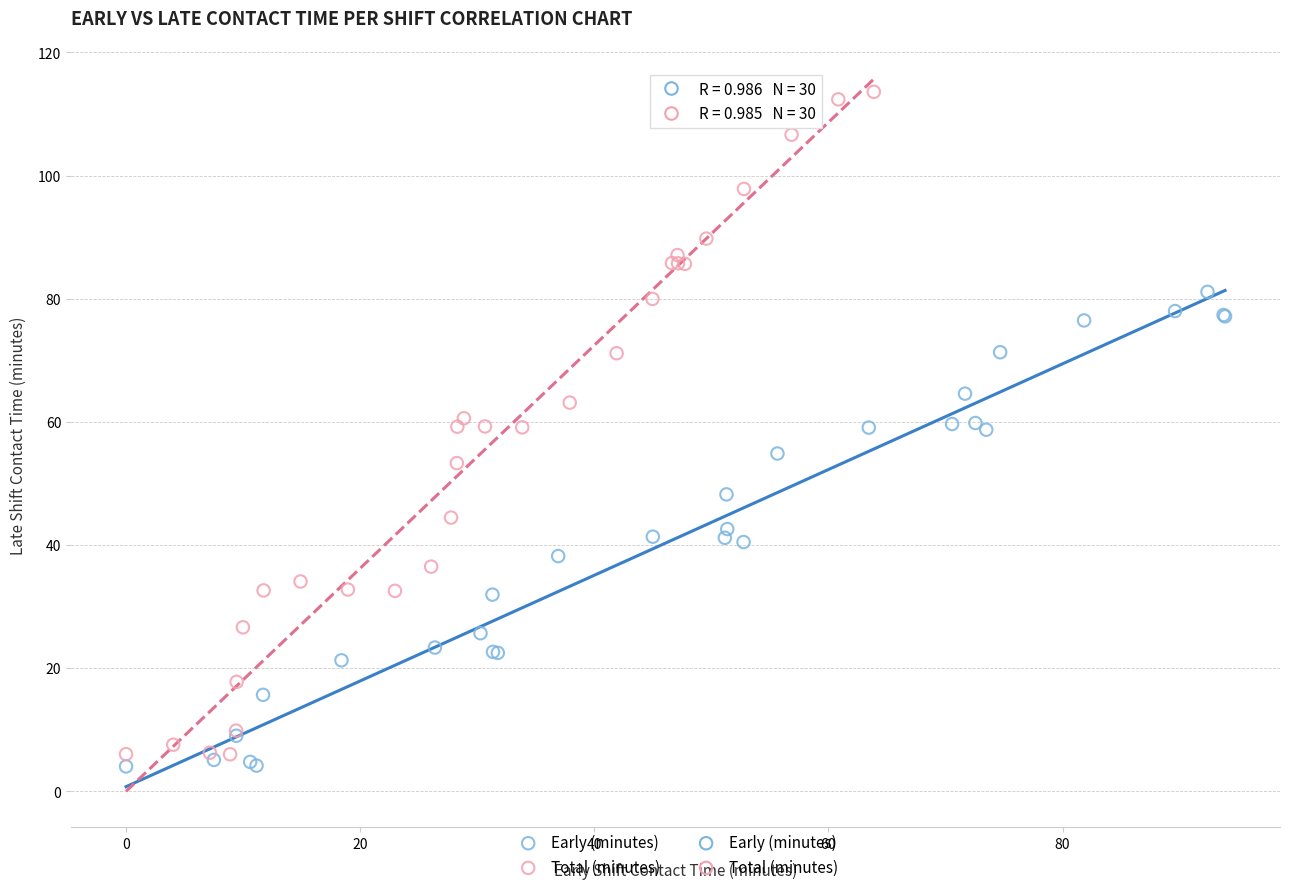

Which series has the largest Y range (max minus min)?

Total (minutes)